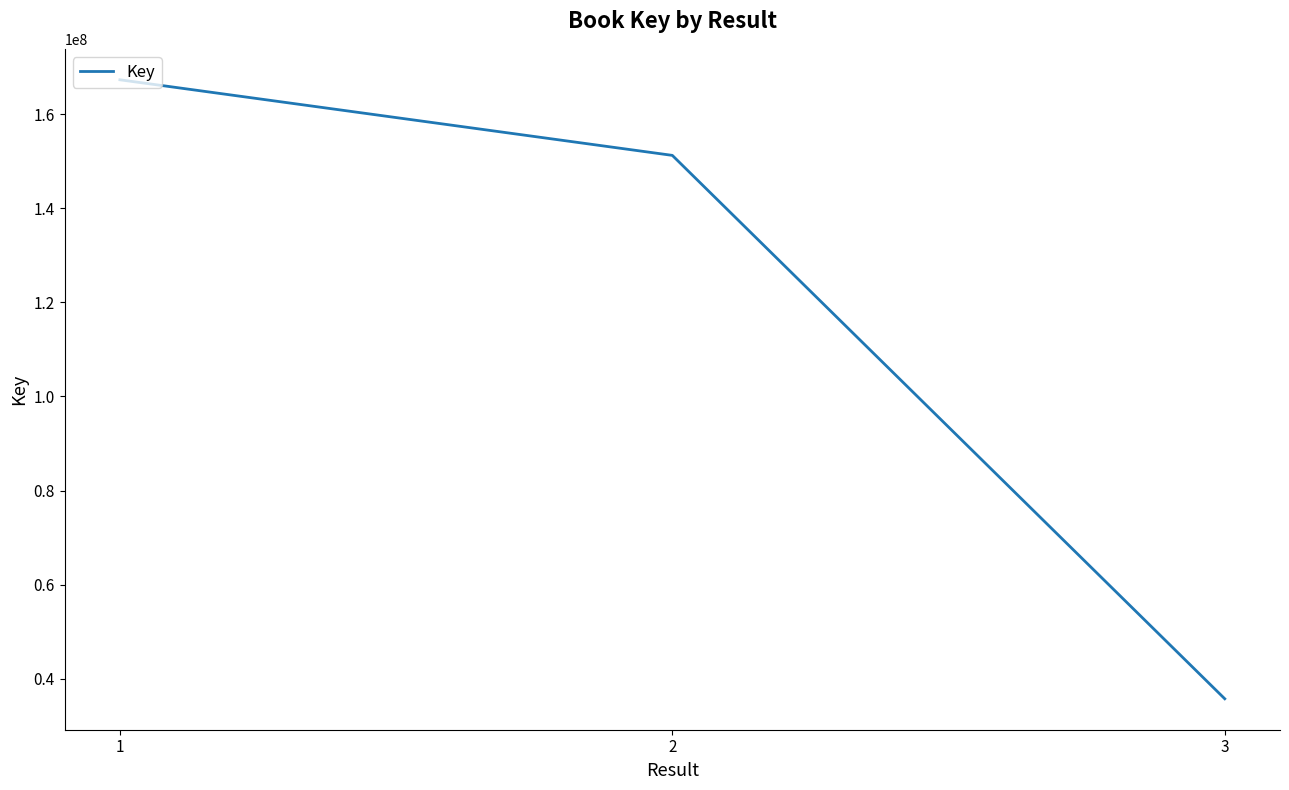

Where is the data nearest to the value 101532906?

2